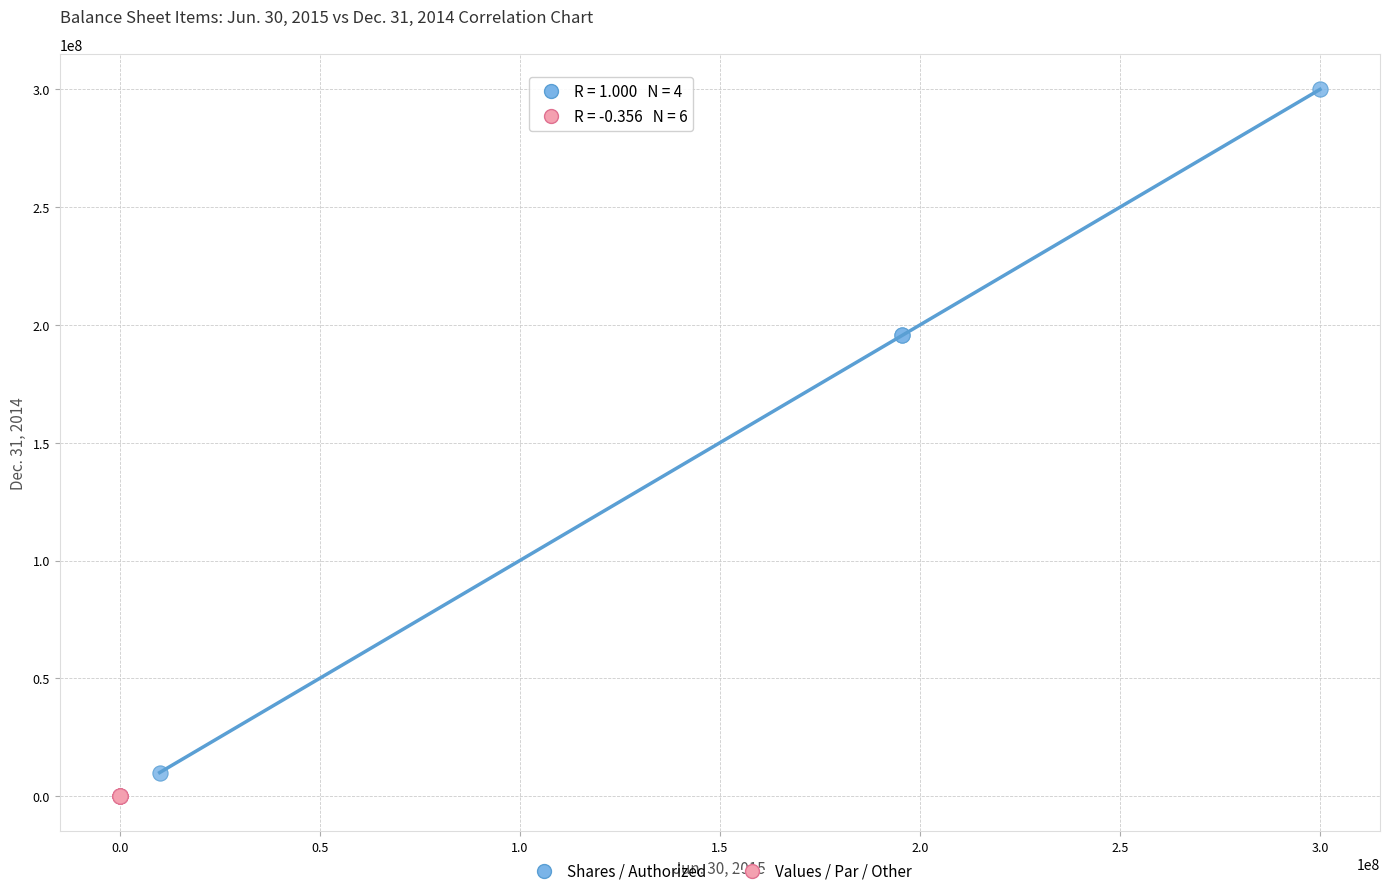

Which series has the widest spread of Y values?

Shares / Authorized